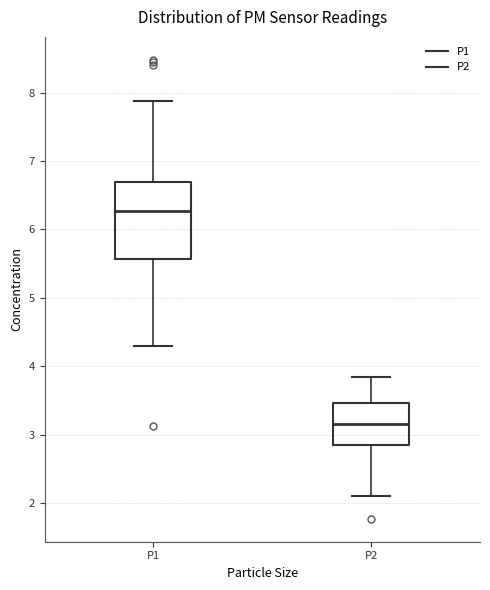

Where is the upper edge of the box for P2 on the y-axis? The values are not printed on the chart, so give them approximately, as read against the axis.

3.5